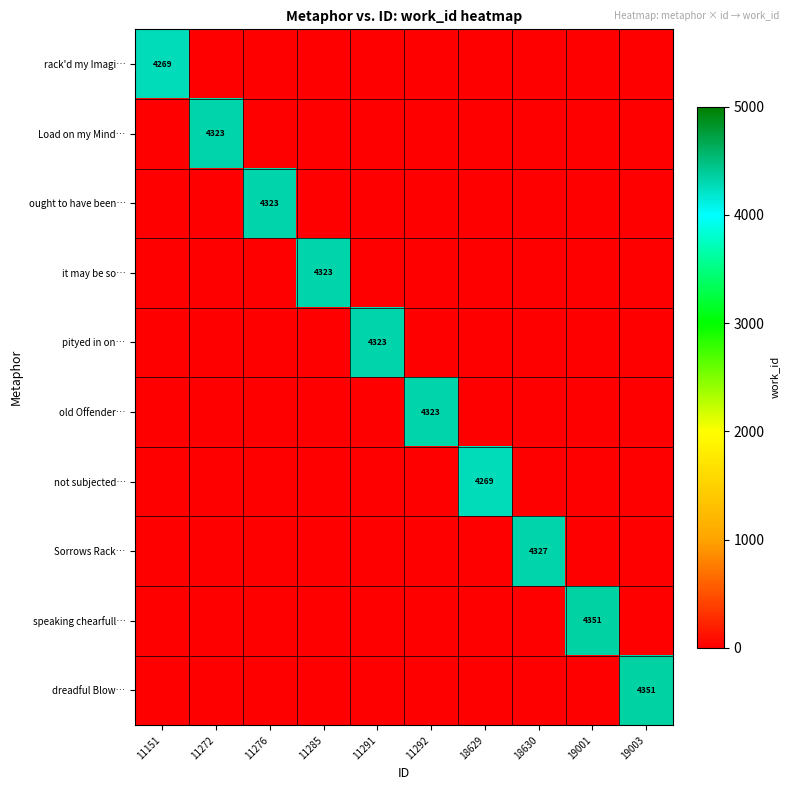

True or false: rack'd my Imagi… has a value of 4269 at 11151.

True